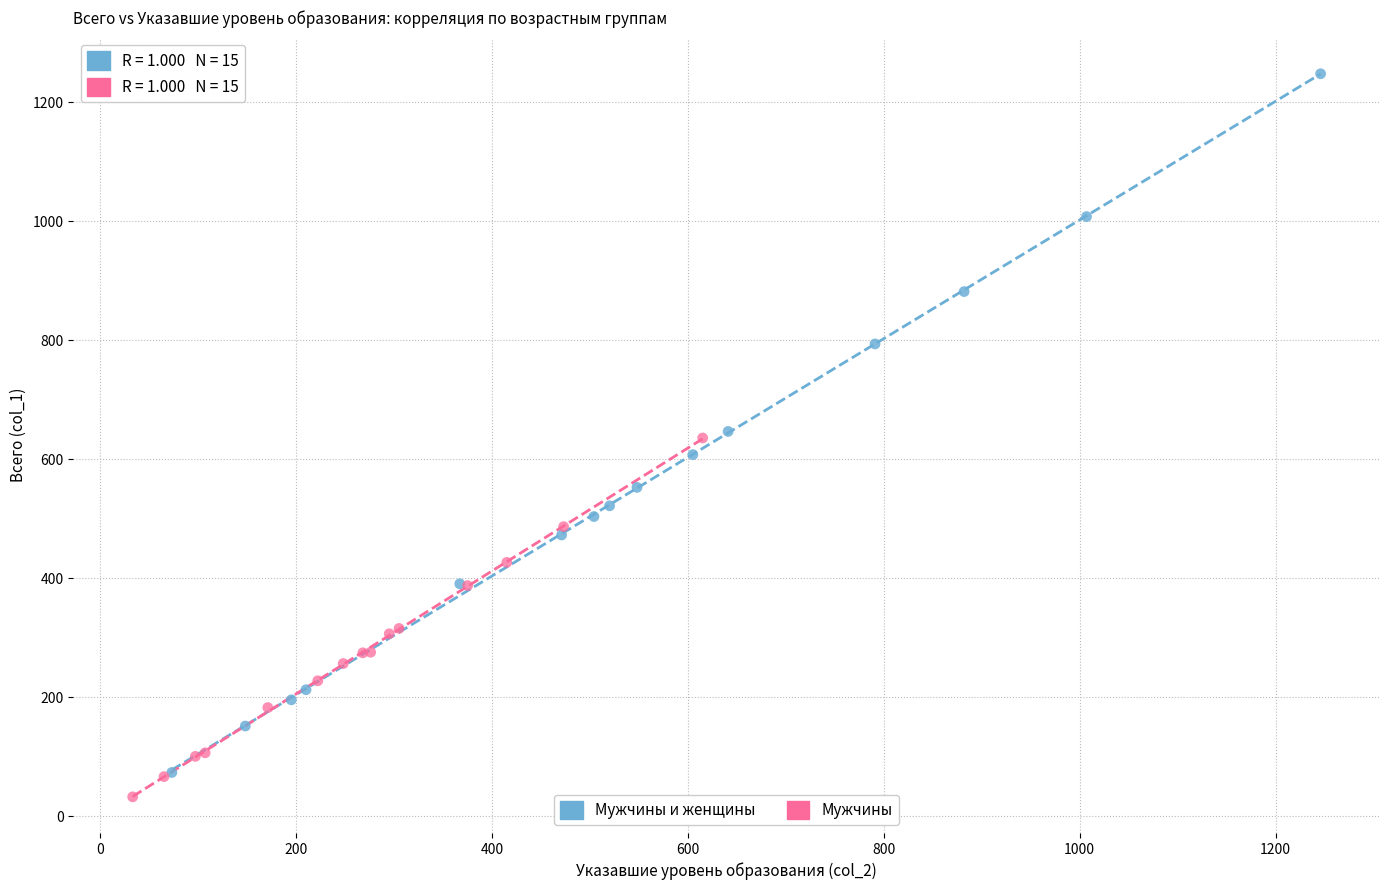

Which series reaches the maximum Y coordinate?

Мужчины и женщины